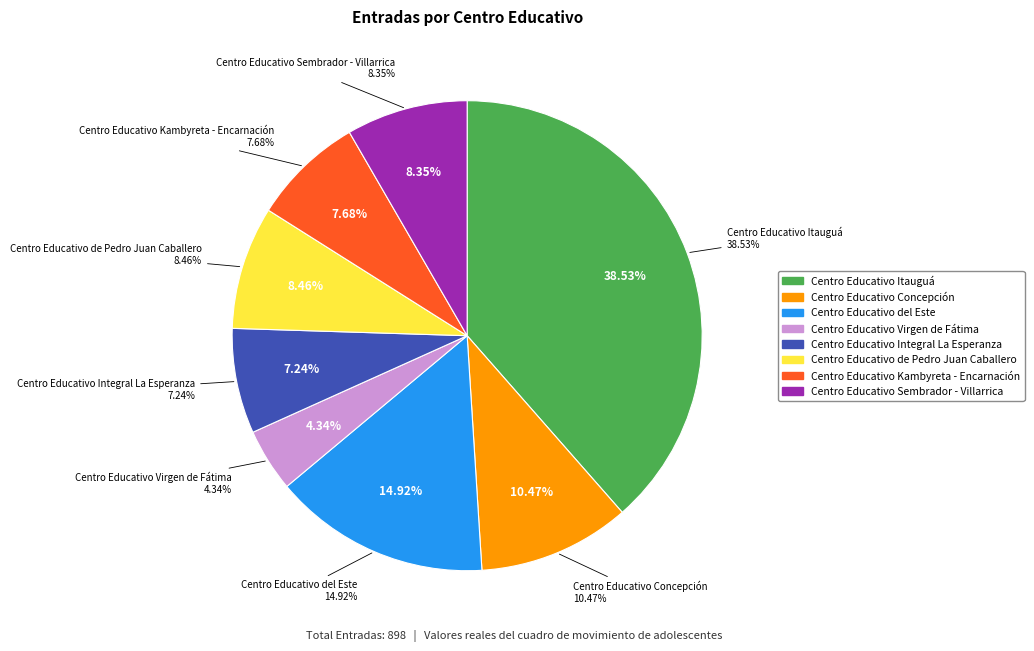

What is the change in value from Centro Educativo Concepción to Centro Educativo Kambyreta - Encarnación?

-25